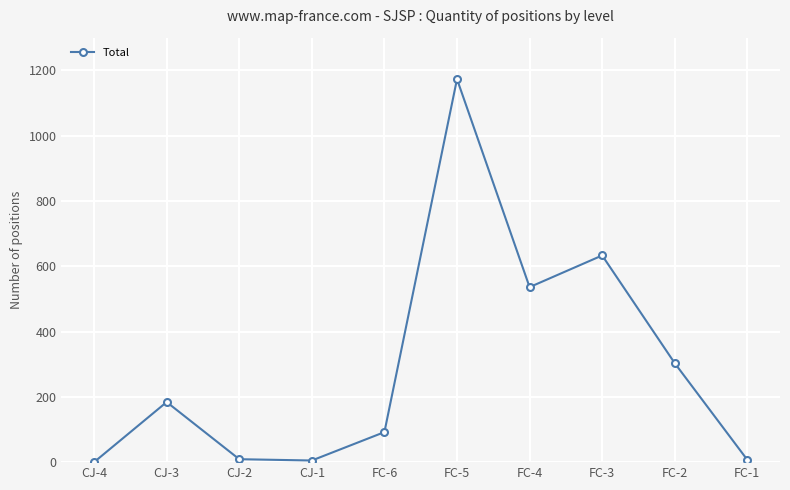

Count the number of data series in this chart.

1